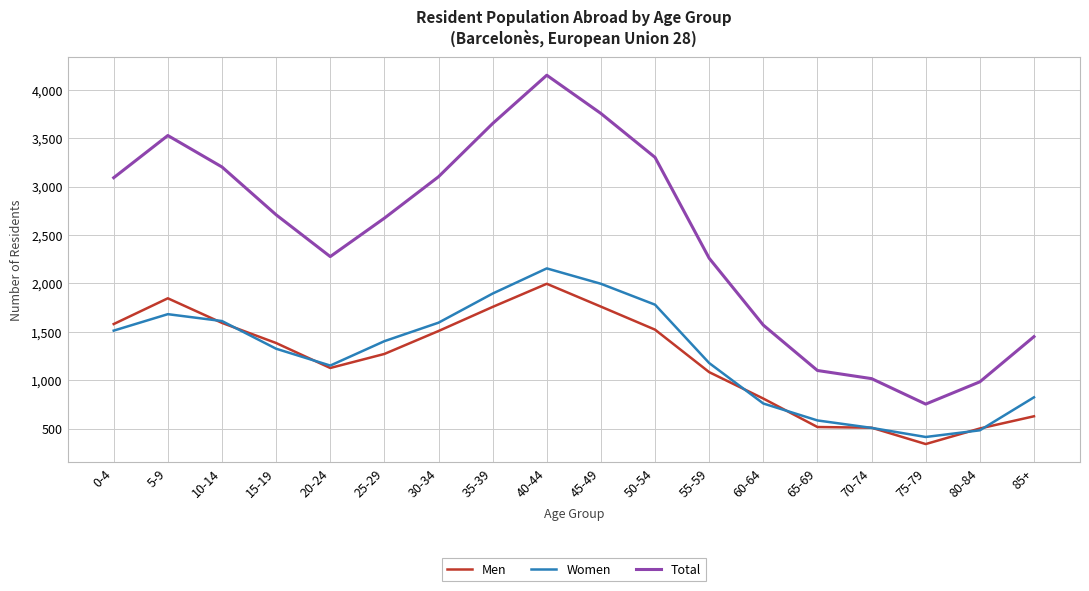

What is the approximate value of Women at 75-79, to the nearest 50?

400